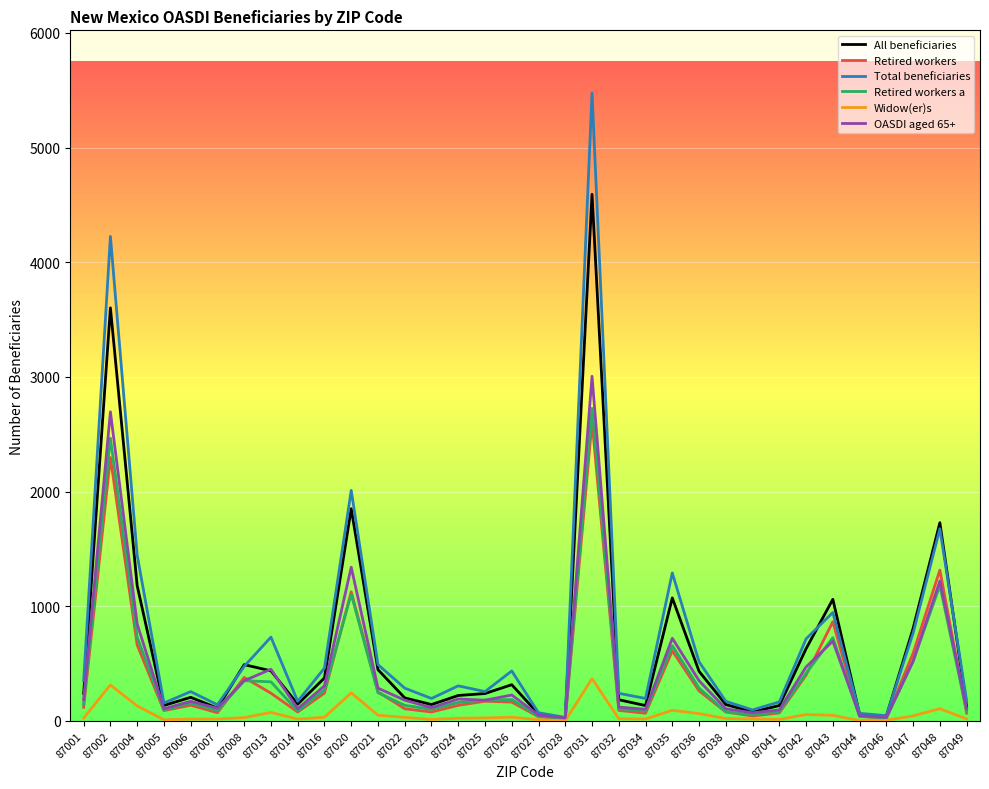

At which category is the sum across all series the highest?

87031